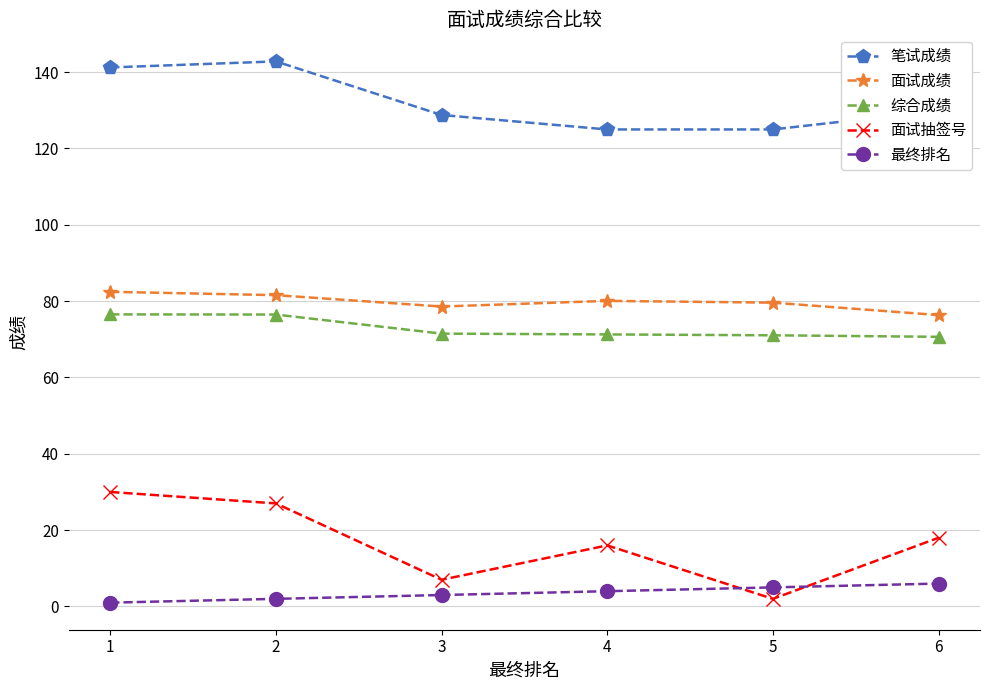

Between 1 and 3, which series saw the biggest shift?

面试抽签号